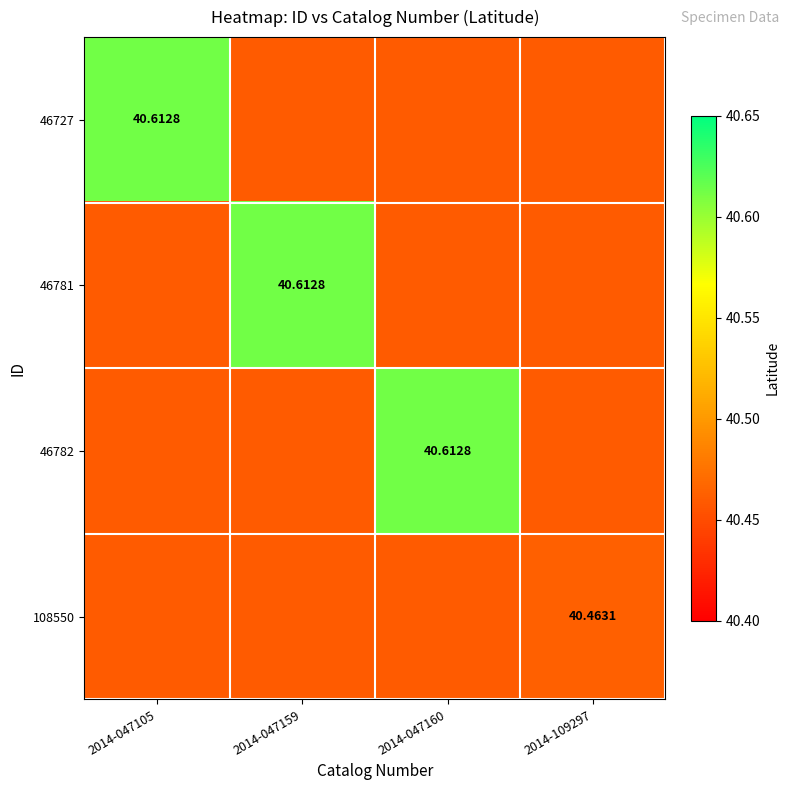

Is the value of 46782 at 2014-047160 greater than the value of 108550 at 2014-109297?

Yes